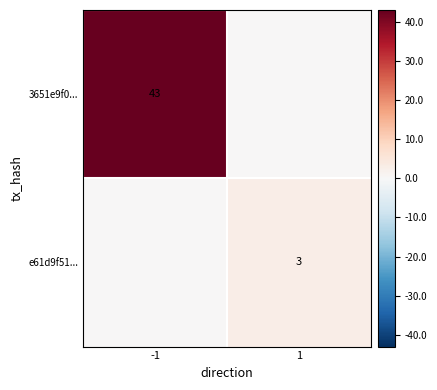

Is it true that 3651e9f0... equals 21 at -1?

False